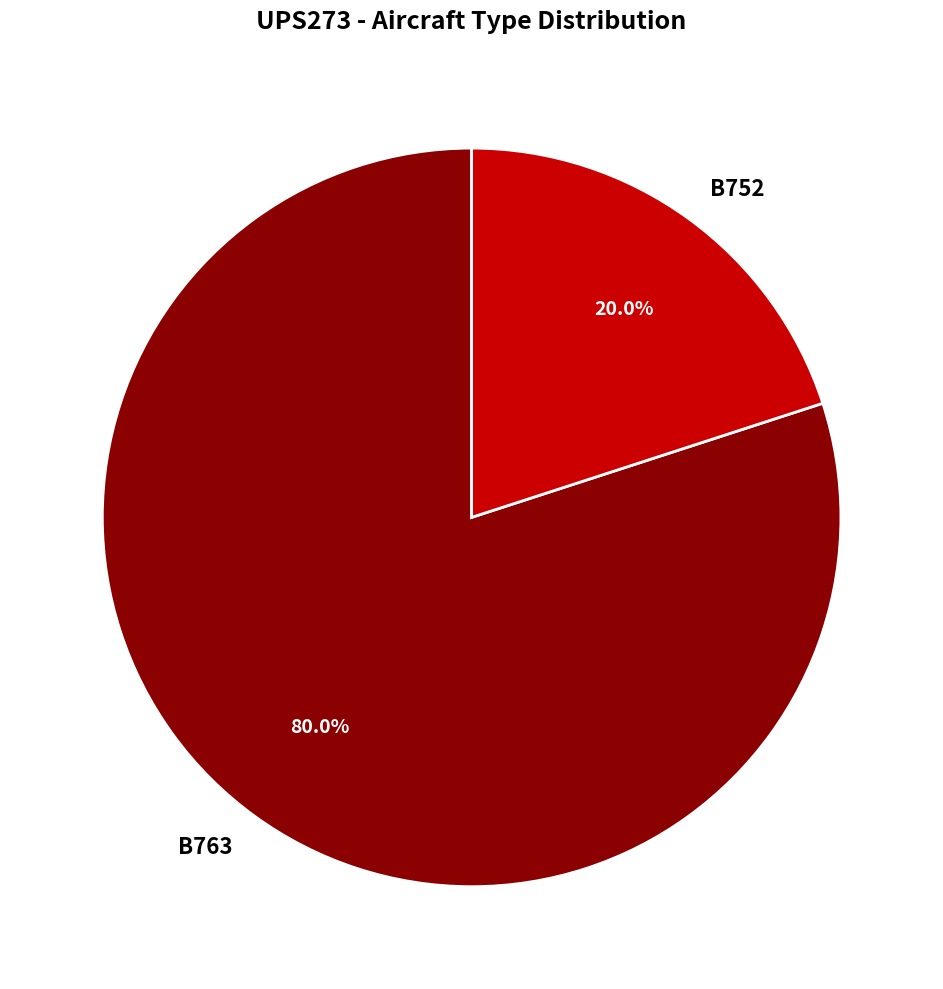

Count the number of slices in the pie.

2